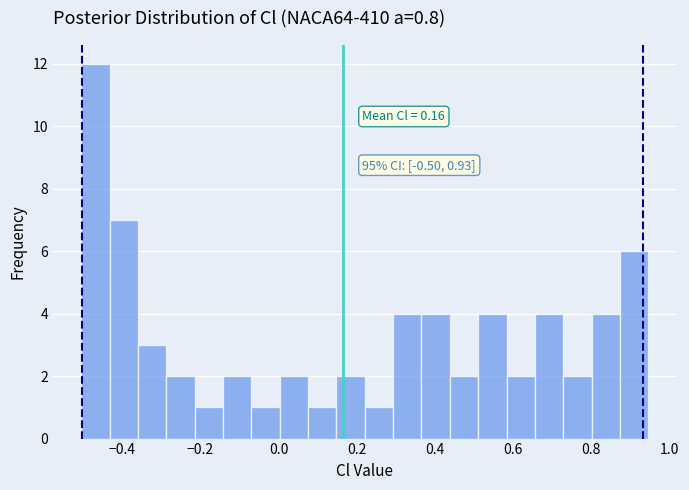

Around what value on the x-axis is the tallest bar? Give the approximate position of its centre, as read against the axis.

-0.46